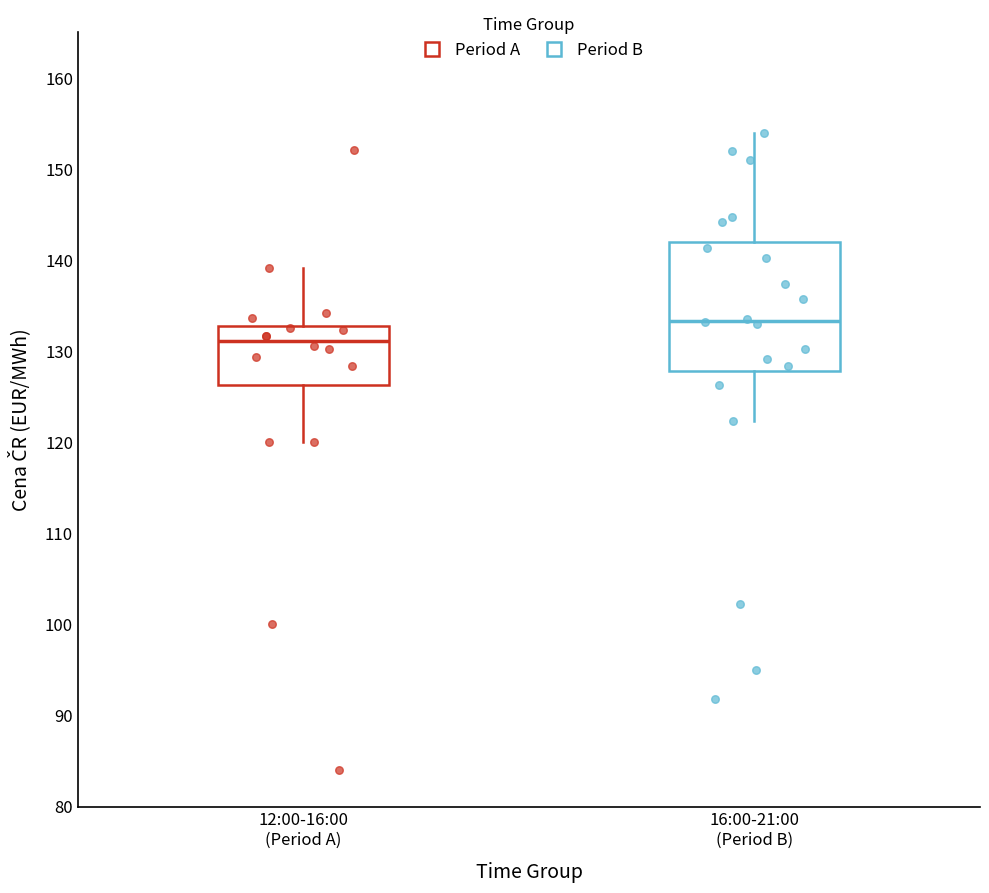

Where is the upper edge of the box for 16:00-21:00 (Period B) on the y-axis? The values are not printed on the chart, so give them approximately, as read against the axis.

142